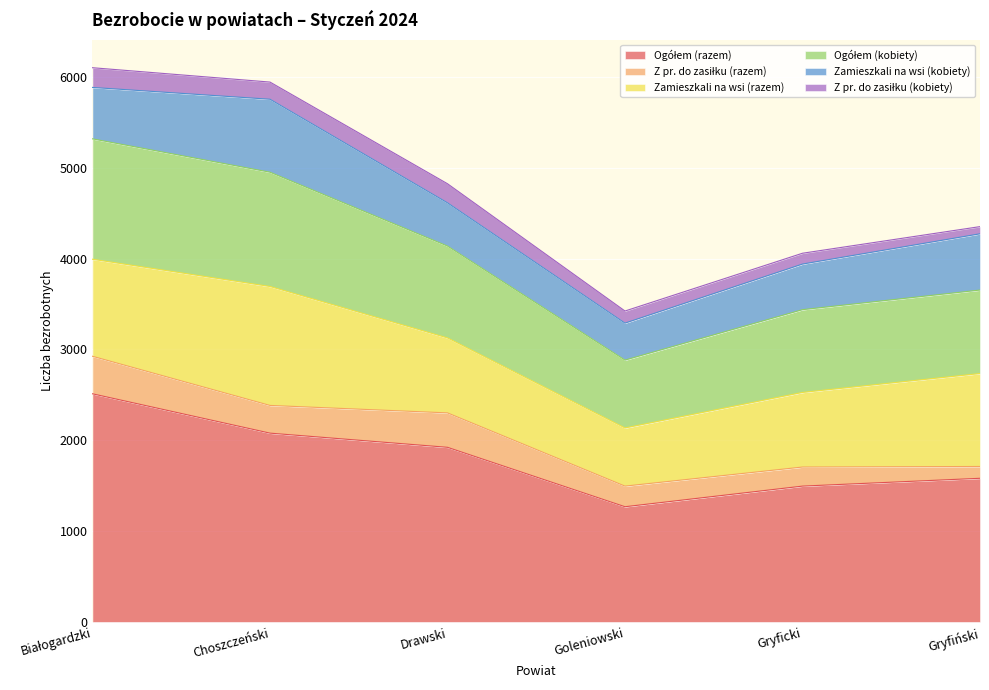

Reading left to right, transcribe all the data shown in this chart.

Ogółem (razem): Białogardzki=2511	Choszczeński=2078	Drawski=1922	Goleniowski=1268	Gryficki=1495	Gryfiński=1581
Z pr. do zasiłku (razem): Białogardzki=413	Choszczeński=305	Drawski=379	Goleniowski=227	Gryficki=210	Gryfiński=130
Zamieszkali na wsi (razem): Białogardzki=1068	Choszczeński=1309	Drawski=825	Goleniowski=640	Gryficki=821	Gryfiński=1023
Ogółem (kobiety): Białogardzki=1325	Choszczeński=1258	Drawski=1011	Goleniowski=747	Gryficki=911	Gryfiński=919
Zamieszkali na wsi (kobiety): Białogardzki=566	Choszczeński=803	Drawski=476	Goleniowski=407	Gryficki=502	Gryfiński=619
Z pr. do zasiłku (kobiety): Białogardzki=217	Choszczeński=189	Drawski=210	Goleniowski=133	Gryficki=119	Gryfiński=79